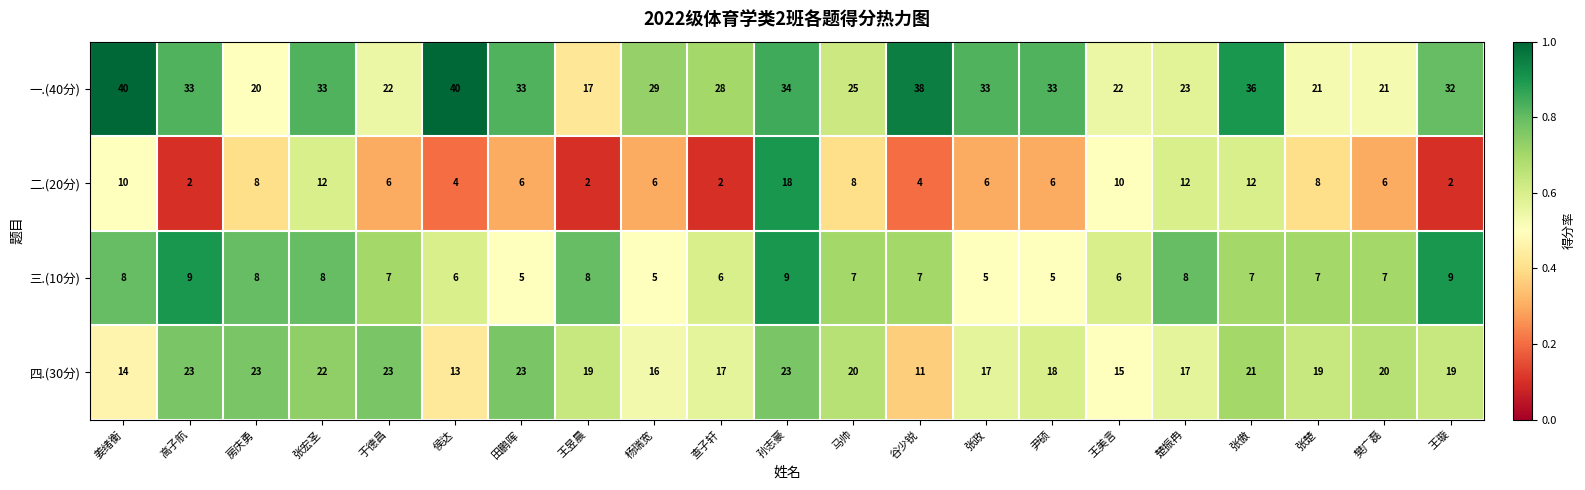

What is the average value of the 一.(40分) series?

29